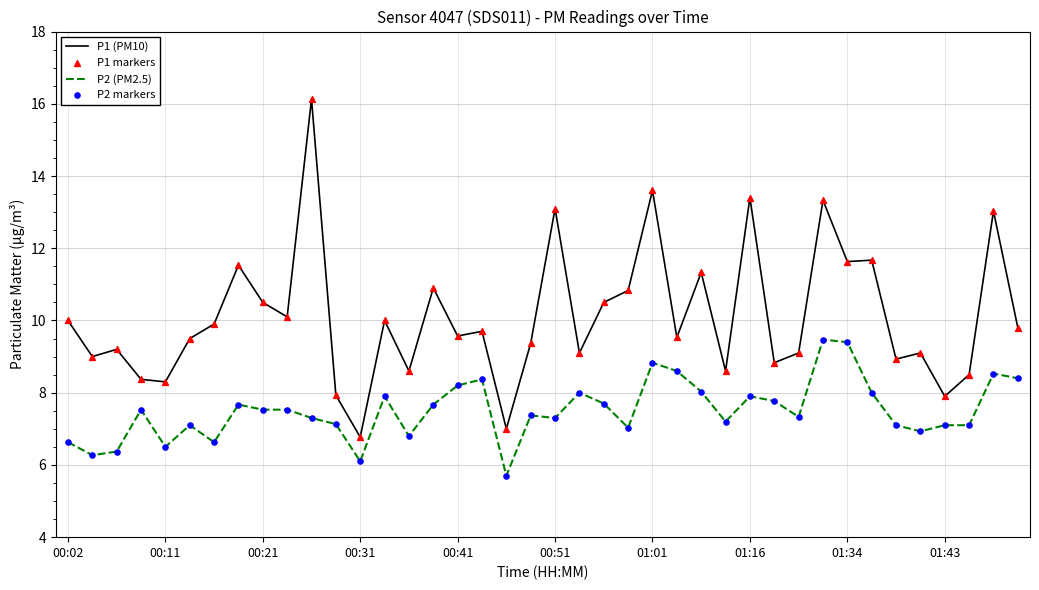

Which series has the largest range (max minus min)?

P1 (PM10)